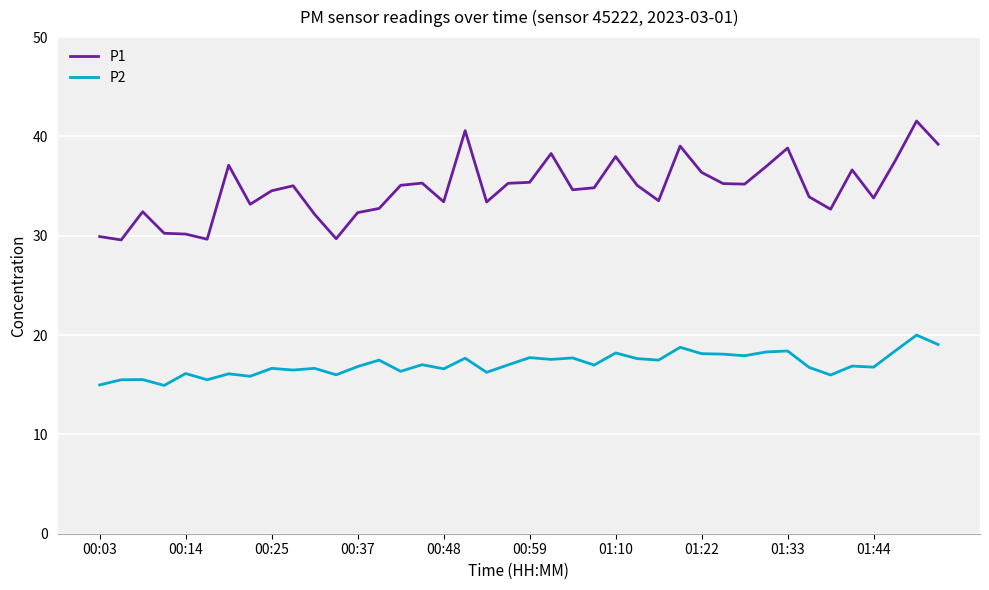

What is the difference between the maximum and minimum values in the P2 series?

5.1